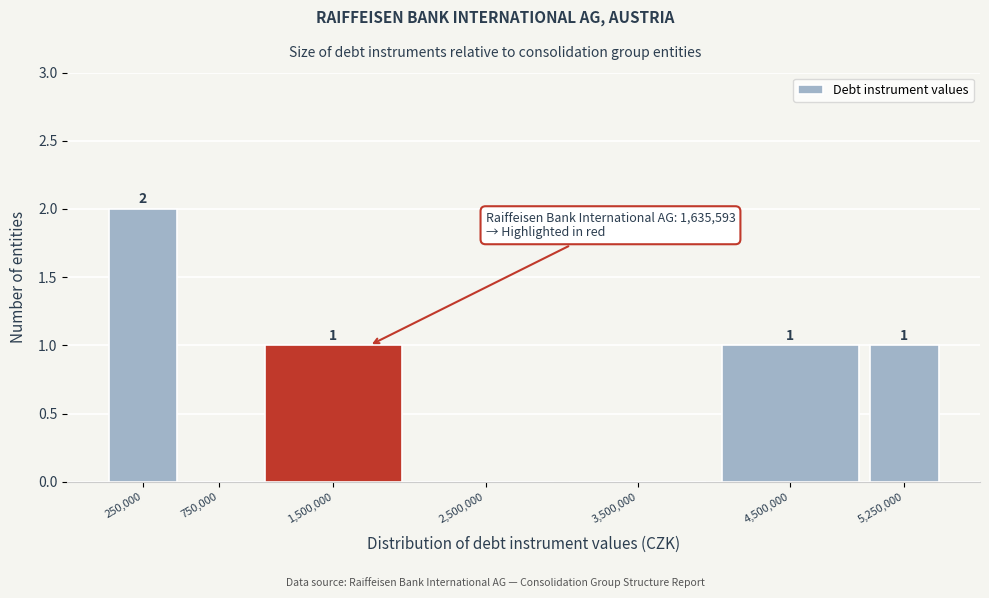

Reading left to right, transcribe all the data shown in this chart.

250,000=2	750,000=0	1,500,000=1	2,500,000=0	3,500,000=0	4,500,000=1	5,250,000=1